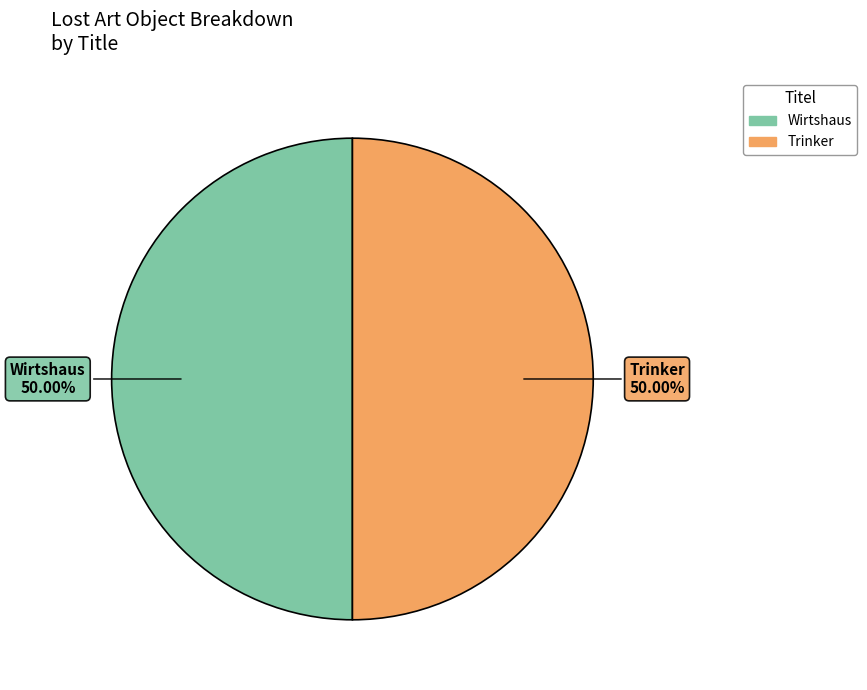

What is the ratio of the value at Trinker to the value at Wirtshaus?

1.0